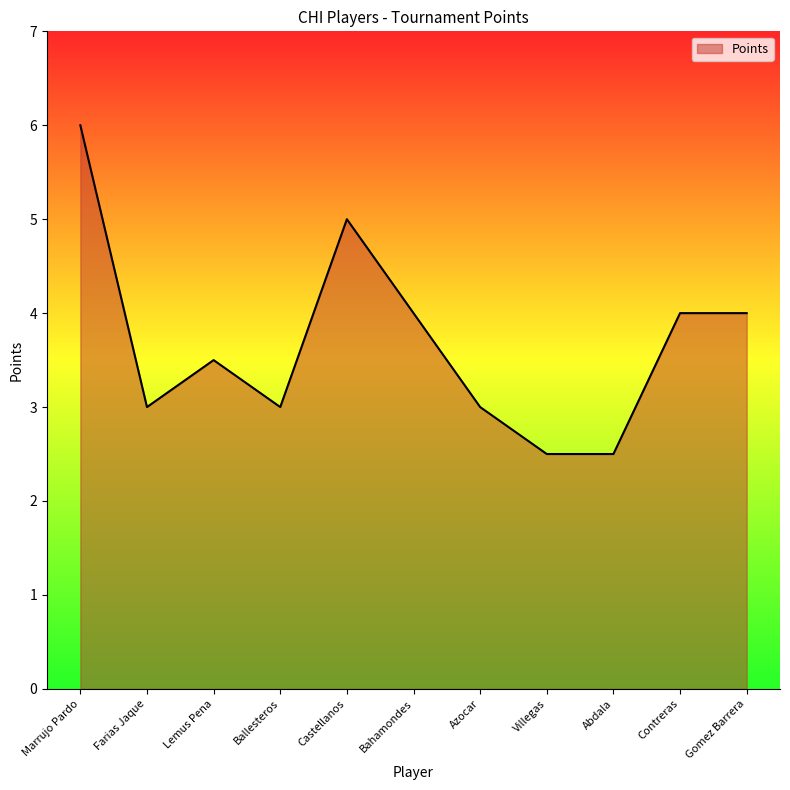

Count the number of categories in the chart.

11